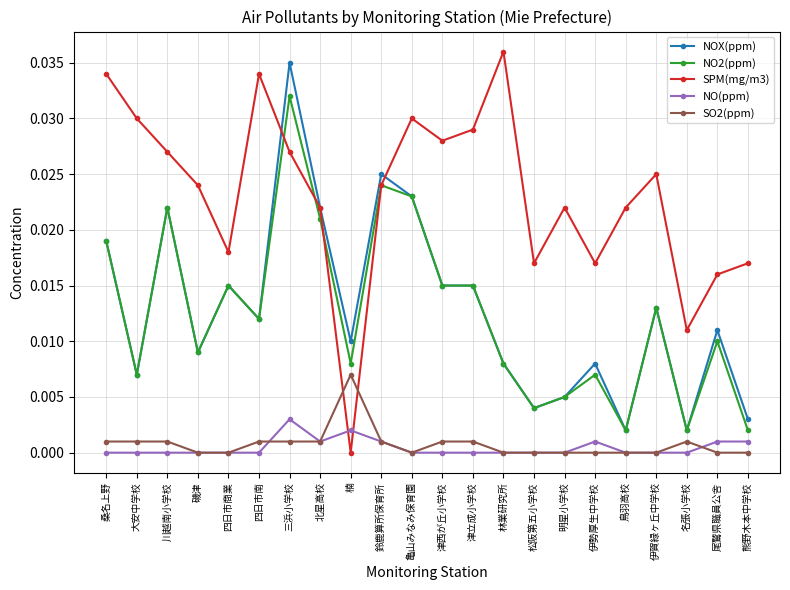

What position from the right is 名張小学校?

3